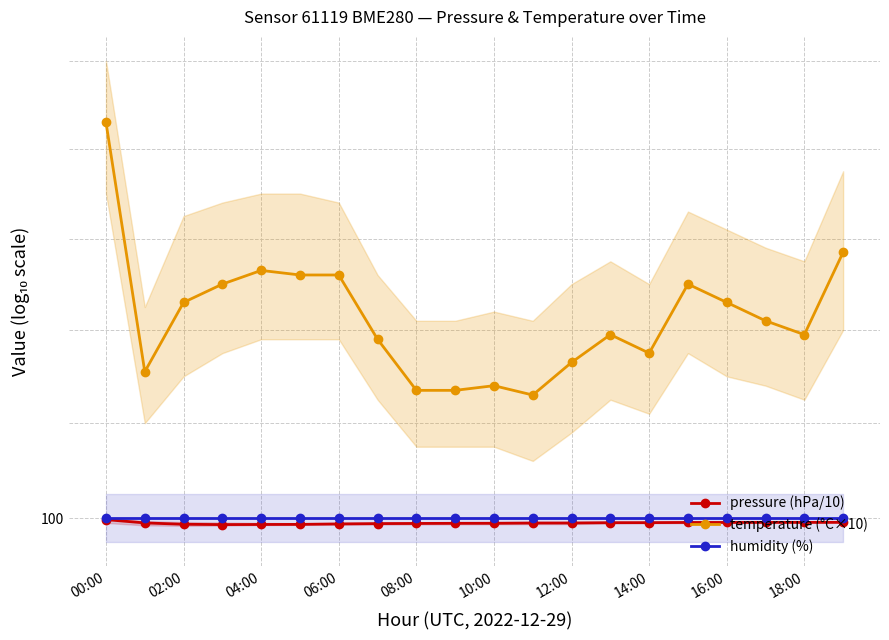

What is the difference between the highest and lowest values at 13?

4.0